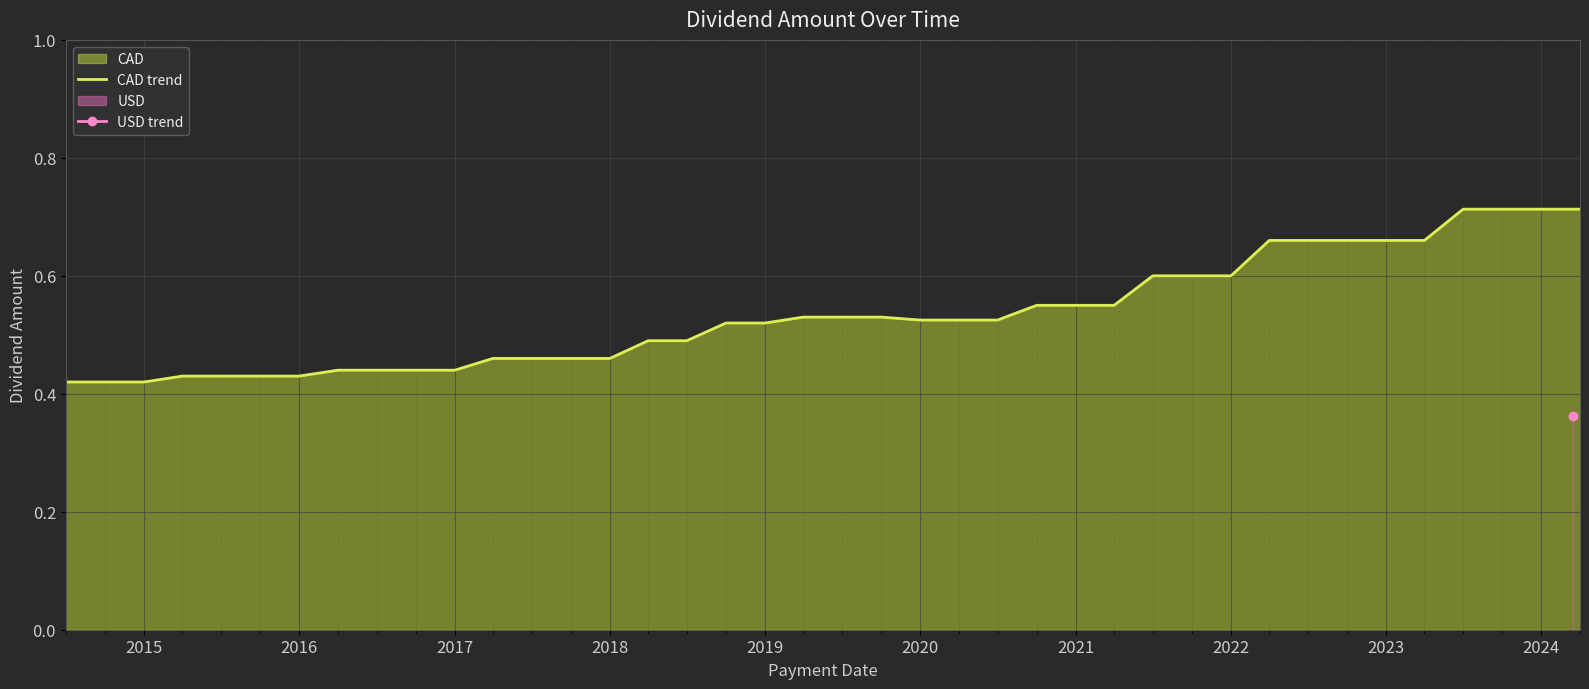

Is it true that CAD trend equals 0.2 at 2020?

False